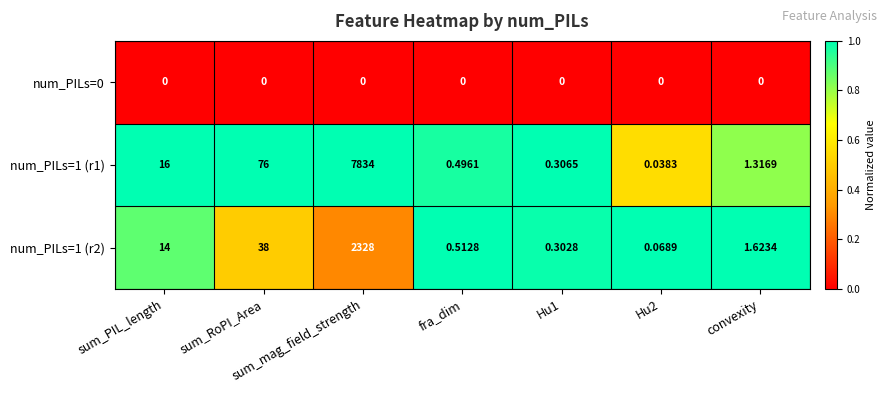

At which category is the sum across all series the highest?

sum_mag_field_strength